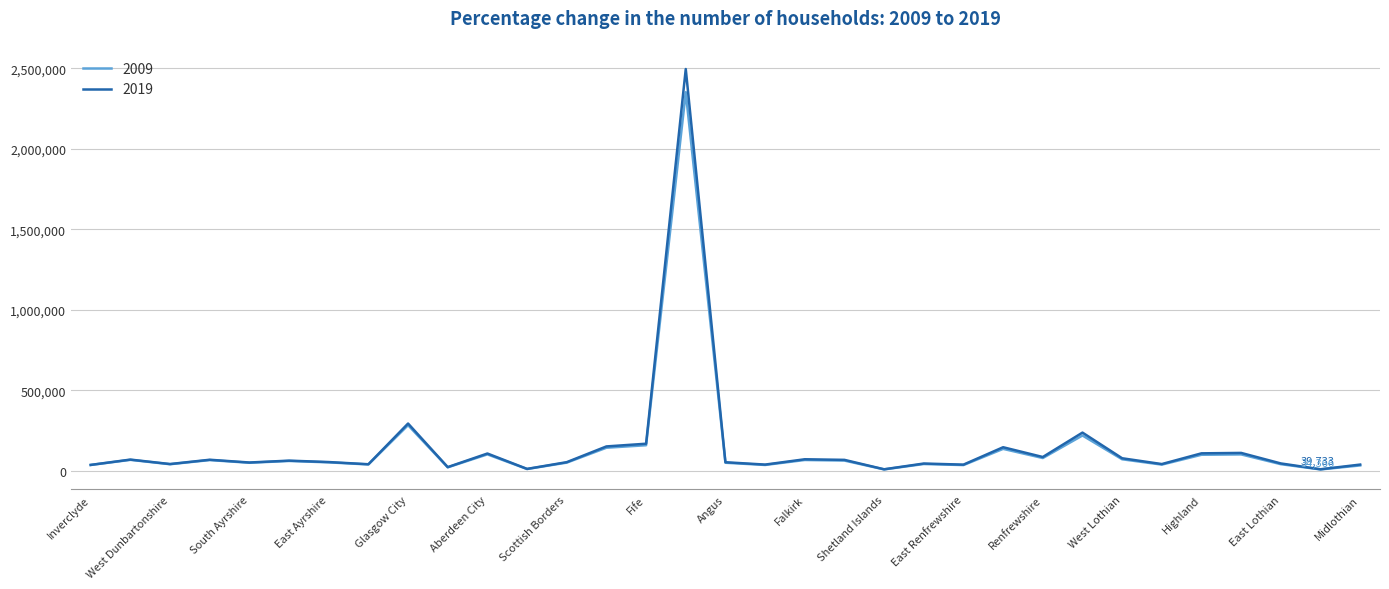

Rank the series by their maximum value, from highest to lowest.

2019, 2009